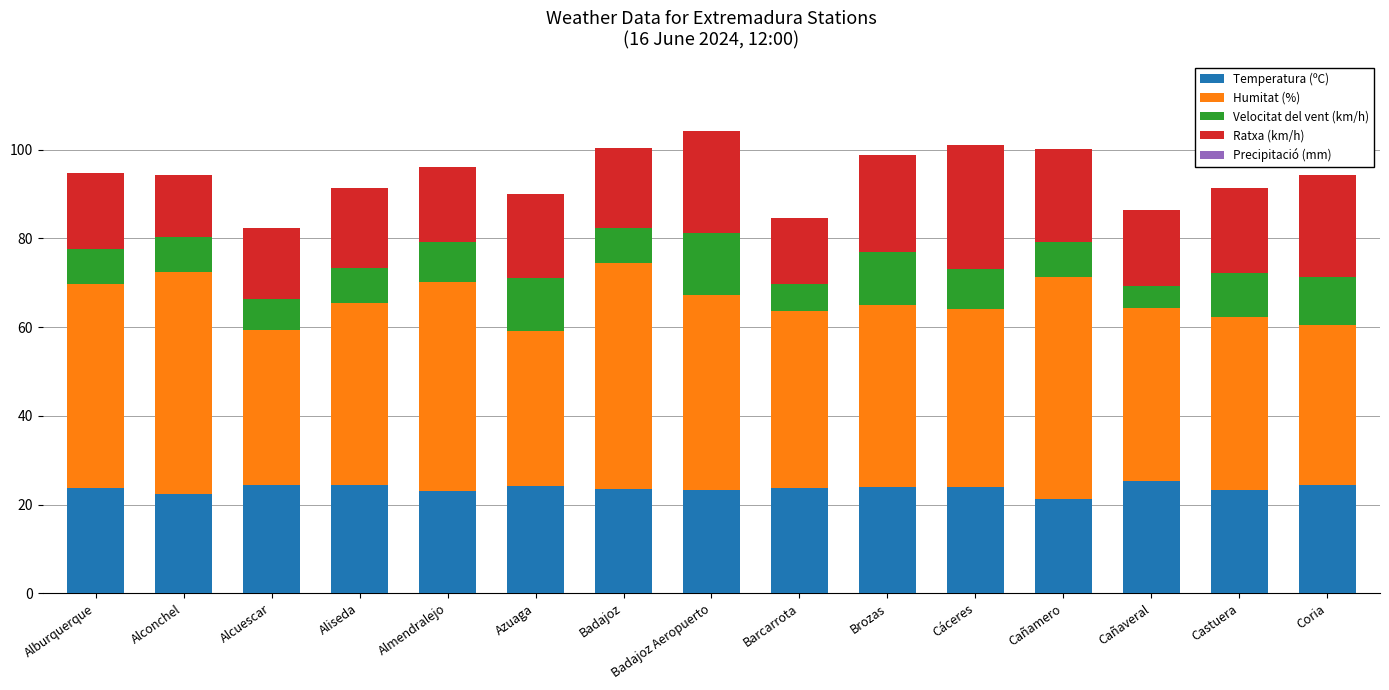

What is the minimum value for Temperatura (ºC)?

21.2